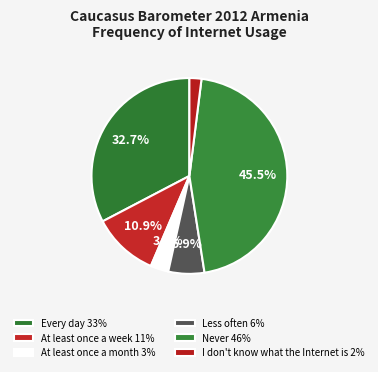

To the nearest percent, what is the average slice percentage?

17%